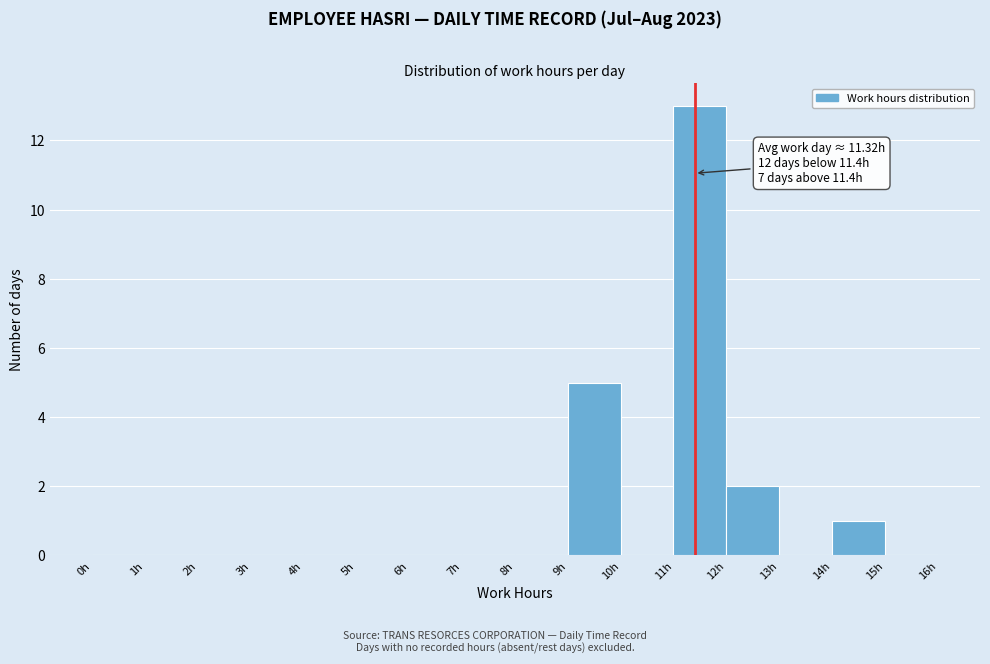

Over which range of the x-axis is the bar tallest?

11 to 12